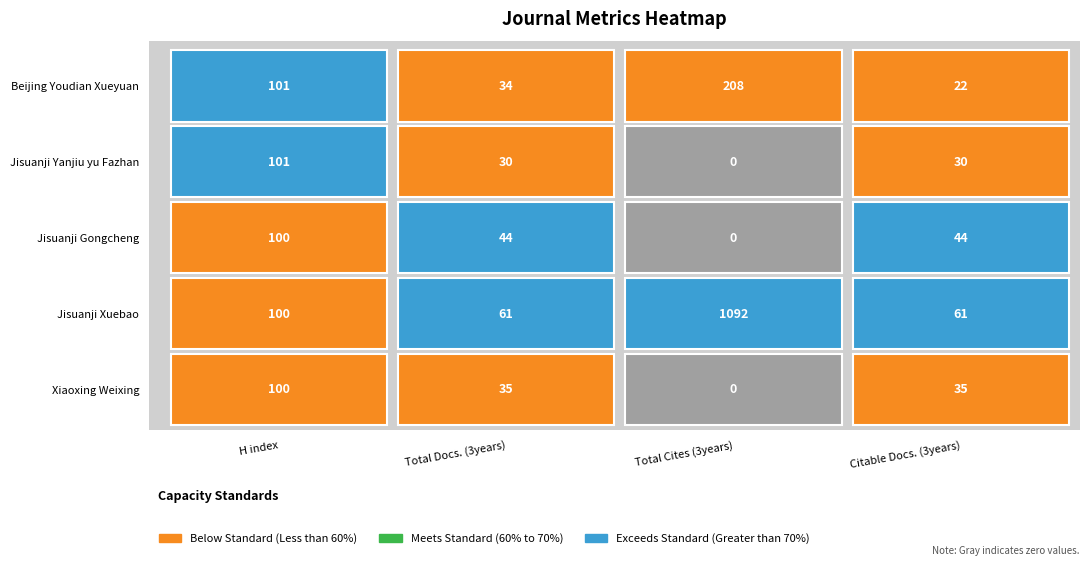

What is the highest value of the Total Cites (3years) series?

1092